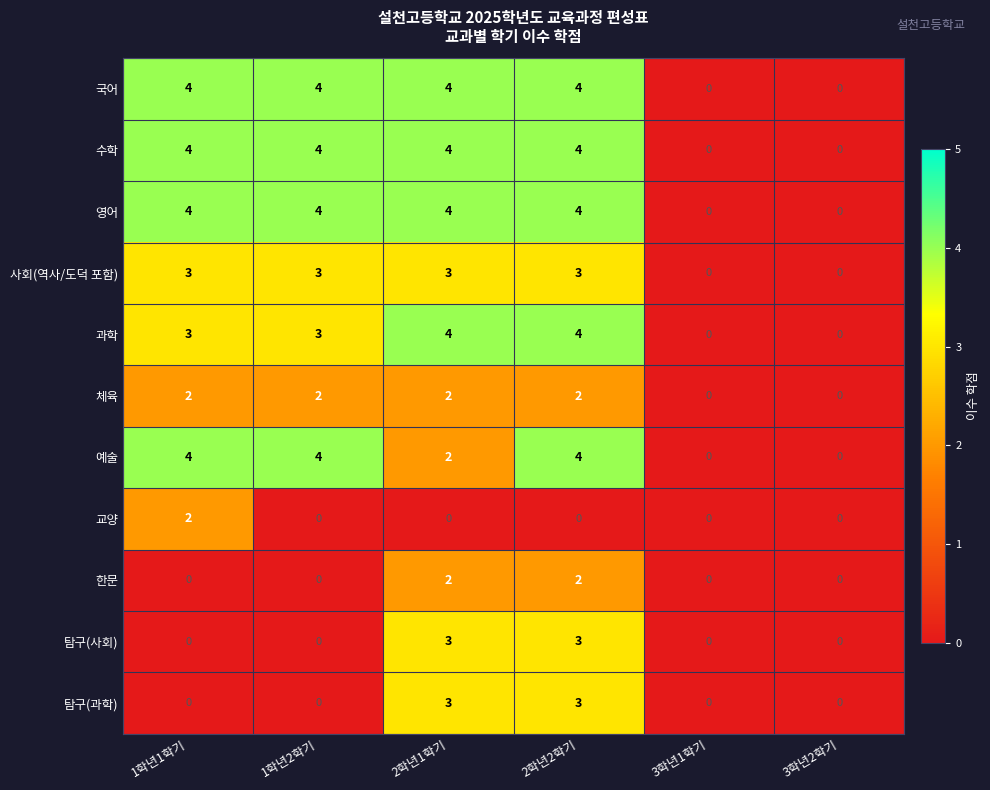

Is the value of 한문 at 1학년1학기 greater than the value of 과학 at 1학년2학기?

No